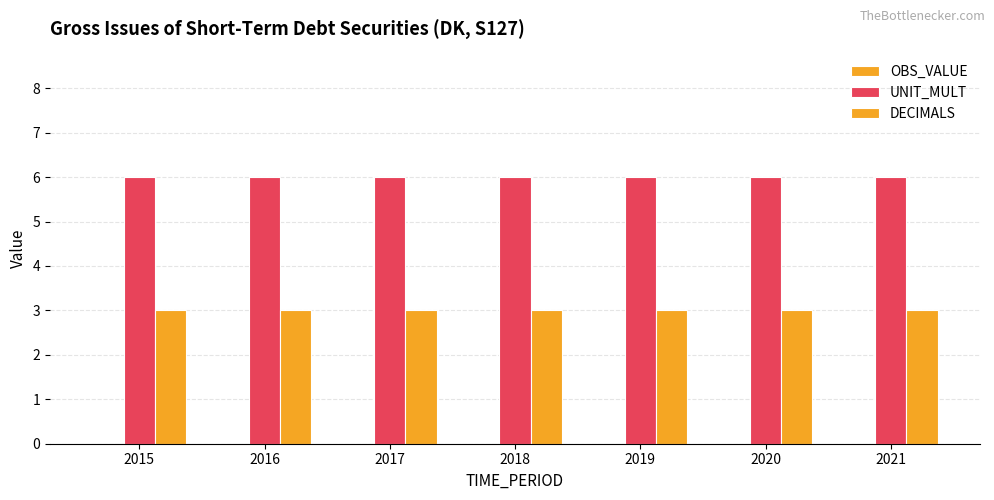

The UNIT_MULT series shows 3 at 2017. True or false?

False